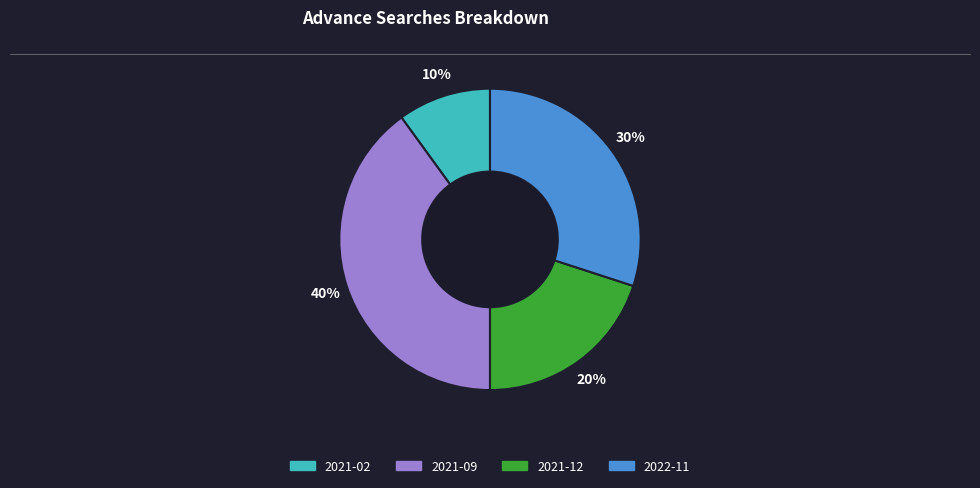

What is the largest slice in the pie chart?

2021-09